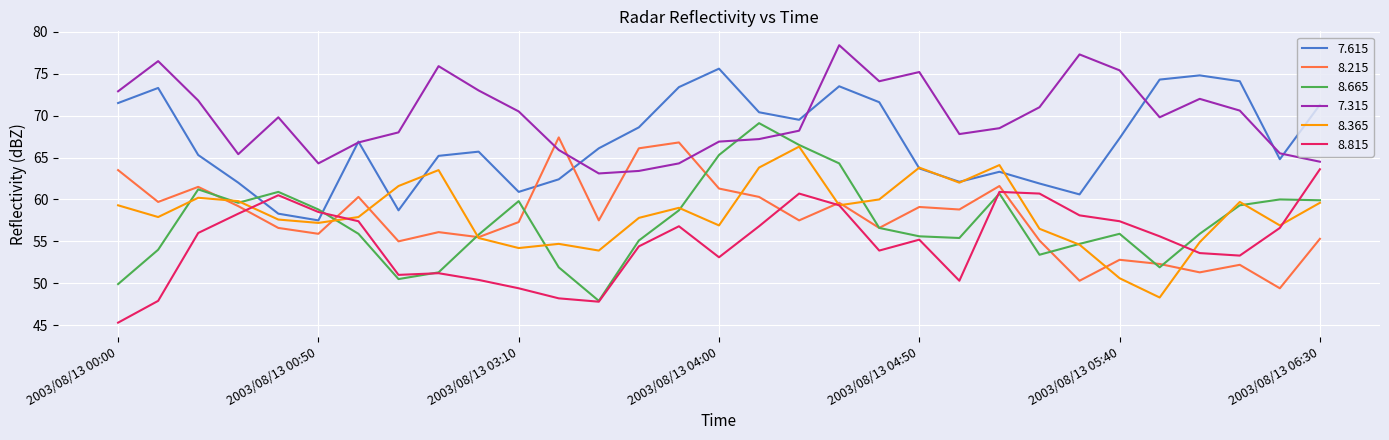

True or false: 8.365 and 7.315 intersect in this chart.

False